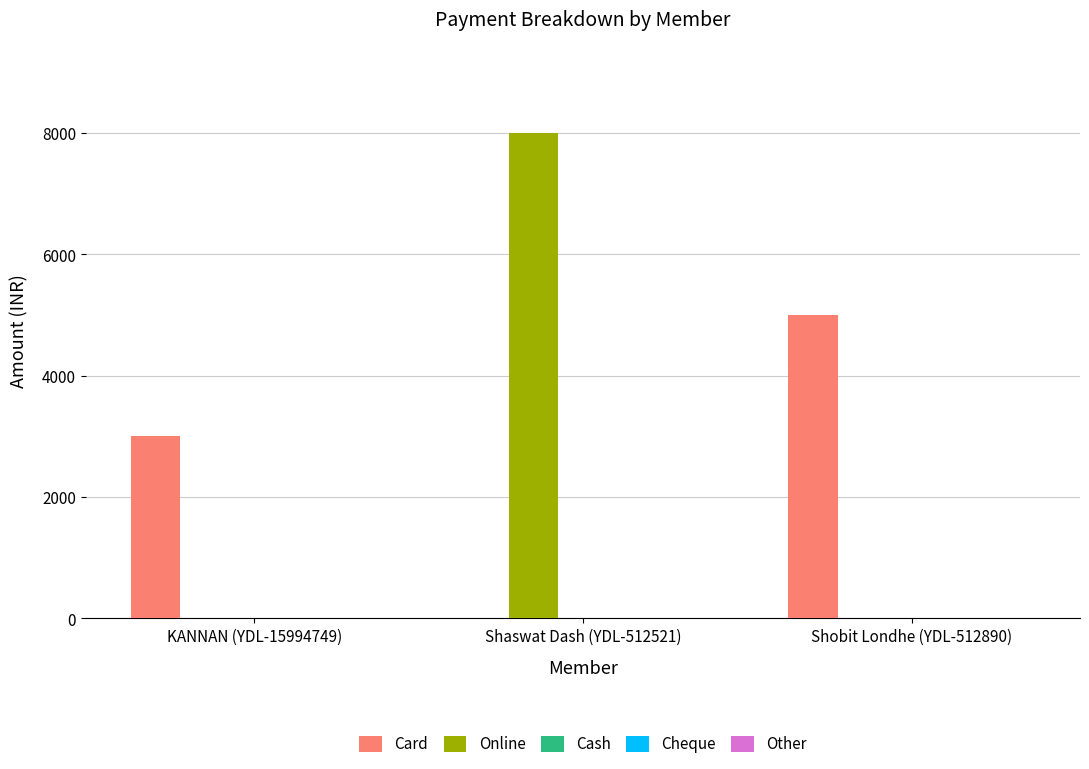

What is the total value across all series at Shaswat Dash (YDL-512521)?

8000